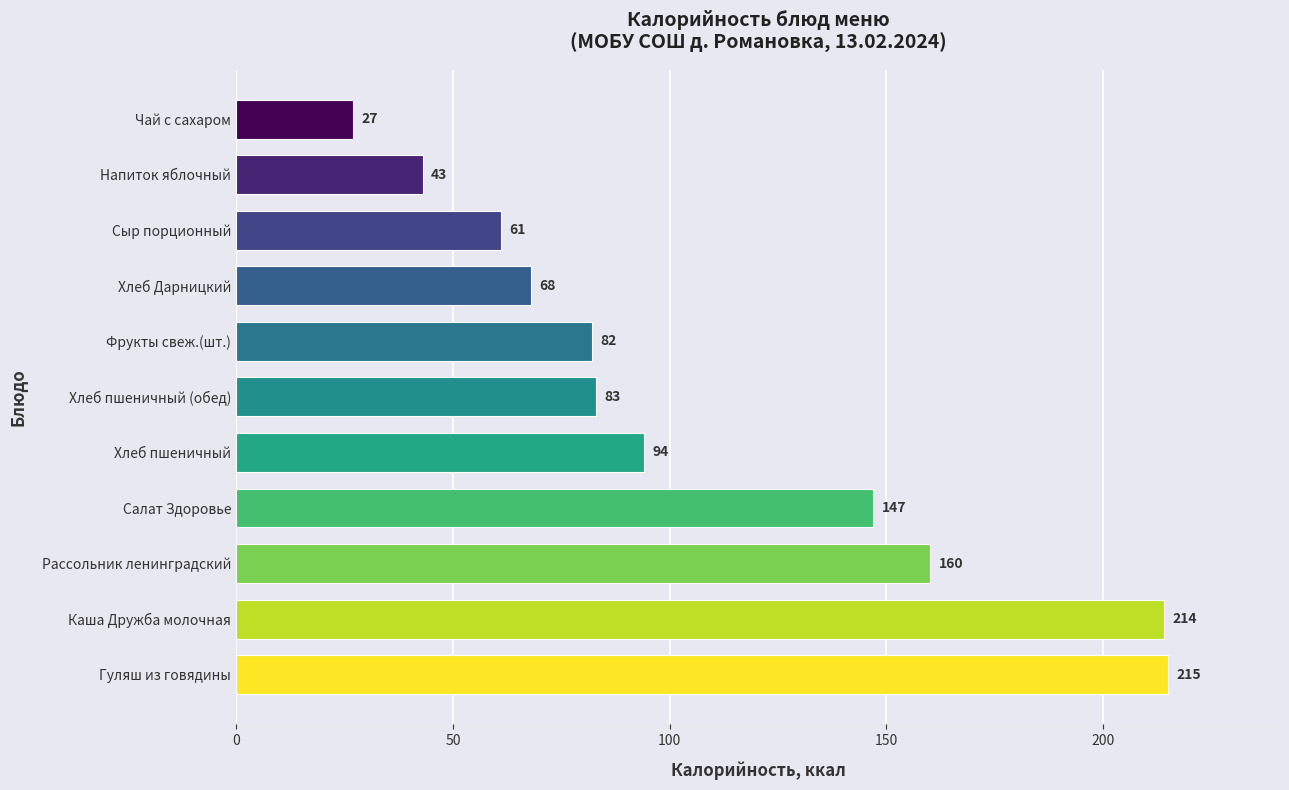

What is the smallest value displayed?

27